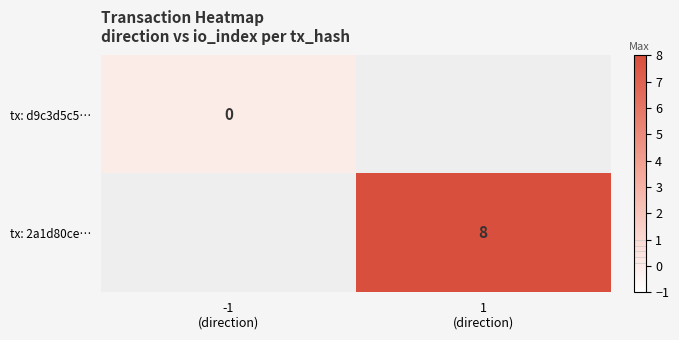

Which label corresponds to the largest value in the chart?

1
(direction)